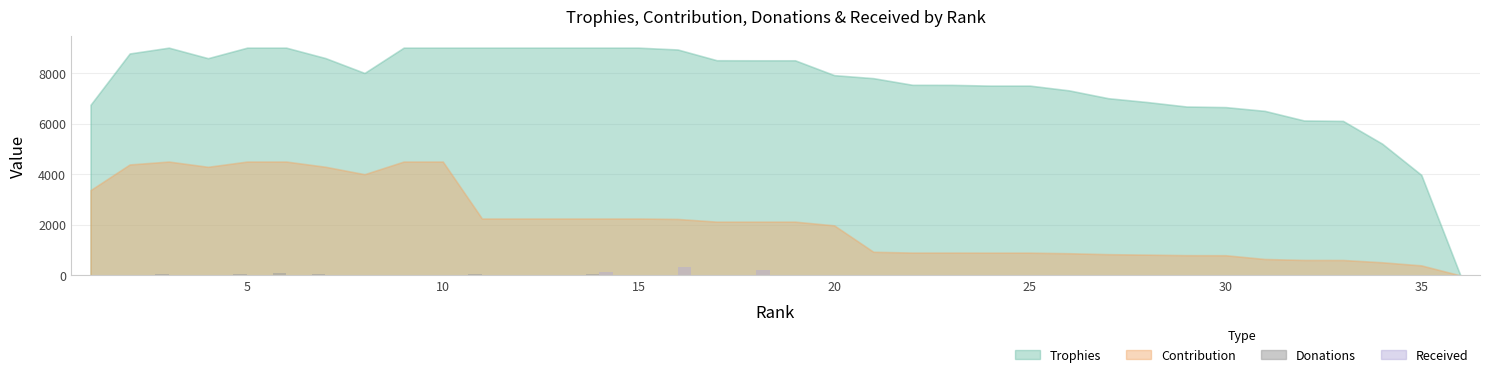

How many groups of bars are there?

36